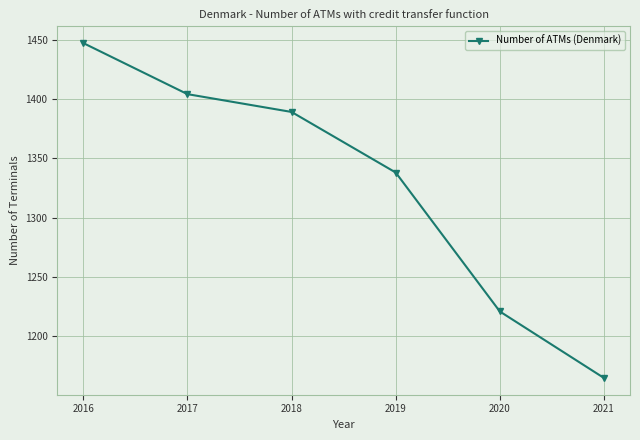

What is the difference between the maximum and minimum values?

282